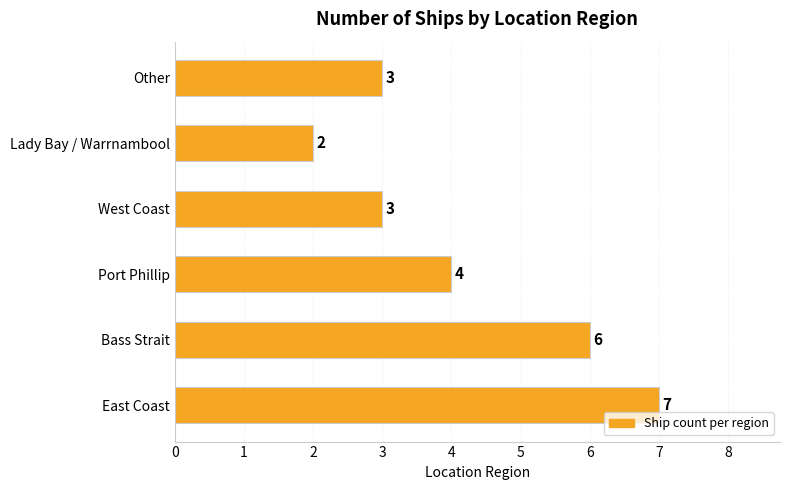

How many data points are less than 4?

3